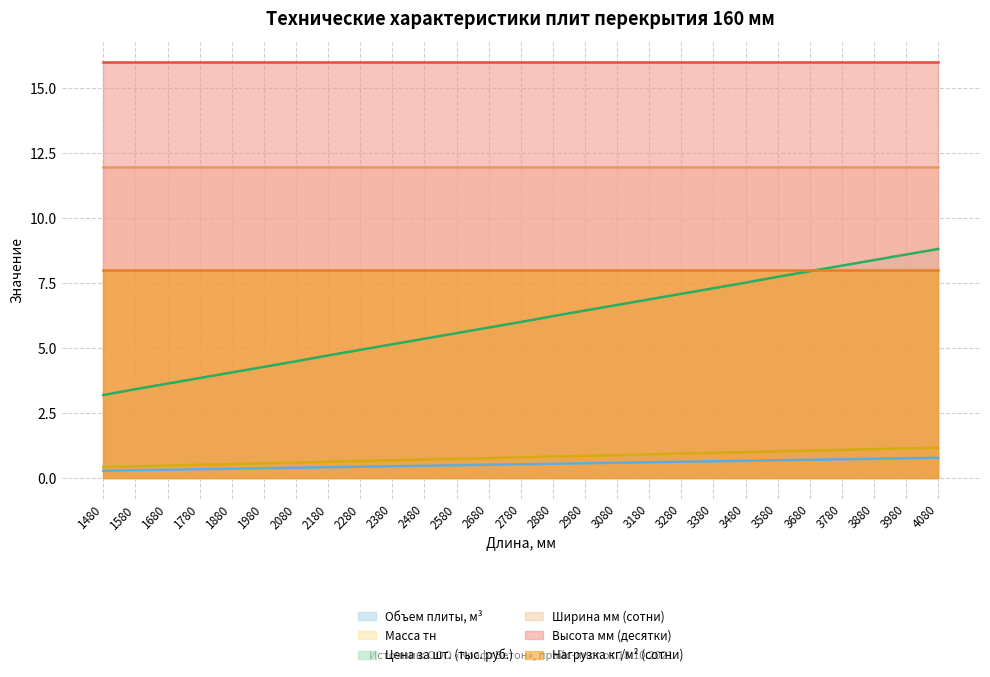

True or false: Масса тн and Объем плиты, м³ intersect in this chart.

False